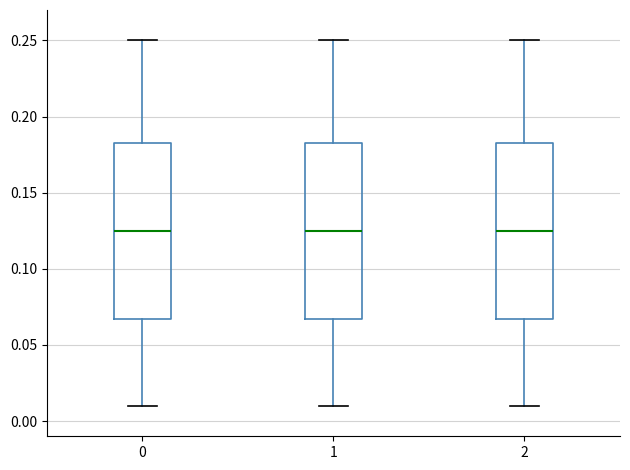

Reading left to right, transcribe this box plot: for each box, give where its median line is, the range the box spans, and where its two whiskers end, as read against the y-axis. The values are not printed on the chart, so give them approximately, as read against the axis.

0: median 0.125, box 0.065 to 0.185, whiskers 0.010 to 0.250
1: median 0.125, box 0.065 to 0.185, whiskers 0.010 to 0.250
2: median 0.125, box 0.065 to 0.185, whiskers 0.010 to 0.250